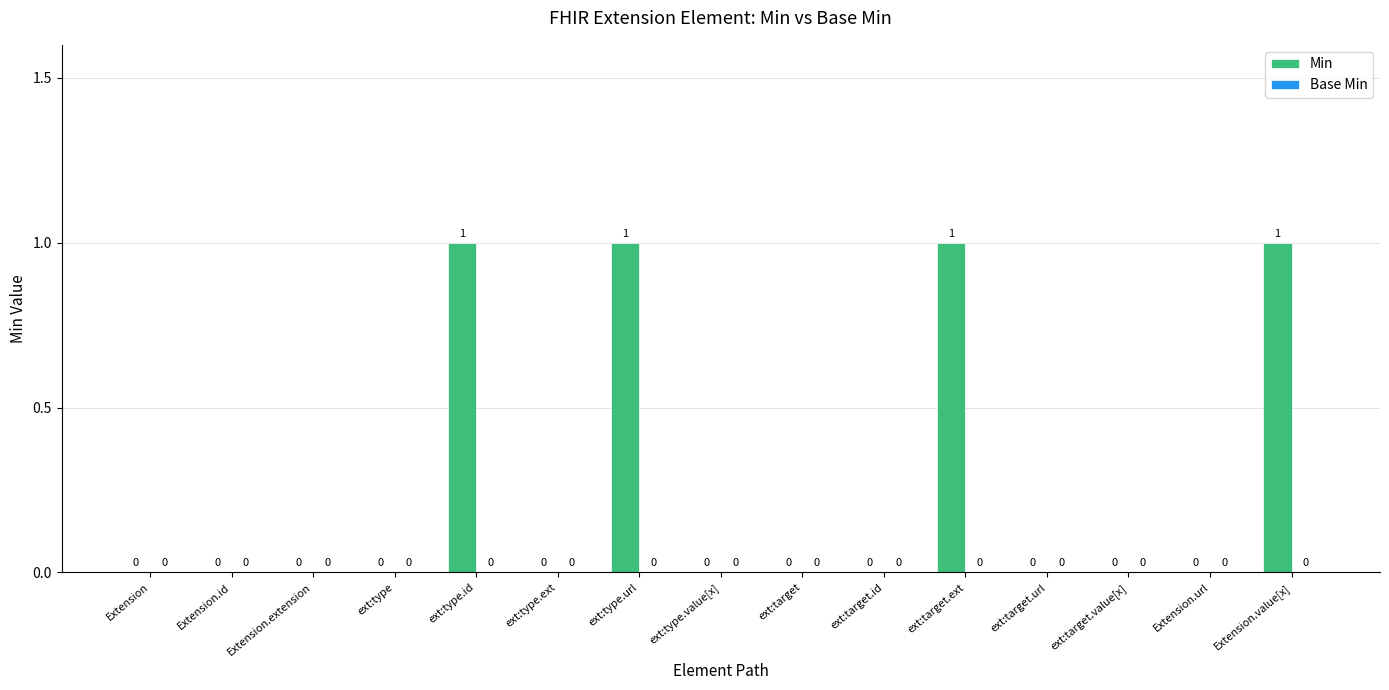

How many distinct data groups are displayed?

1